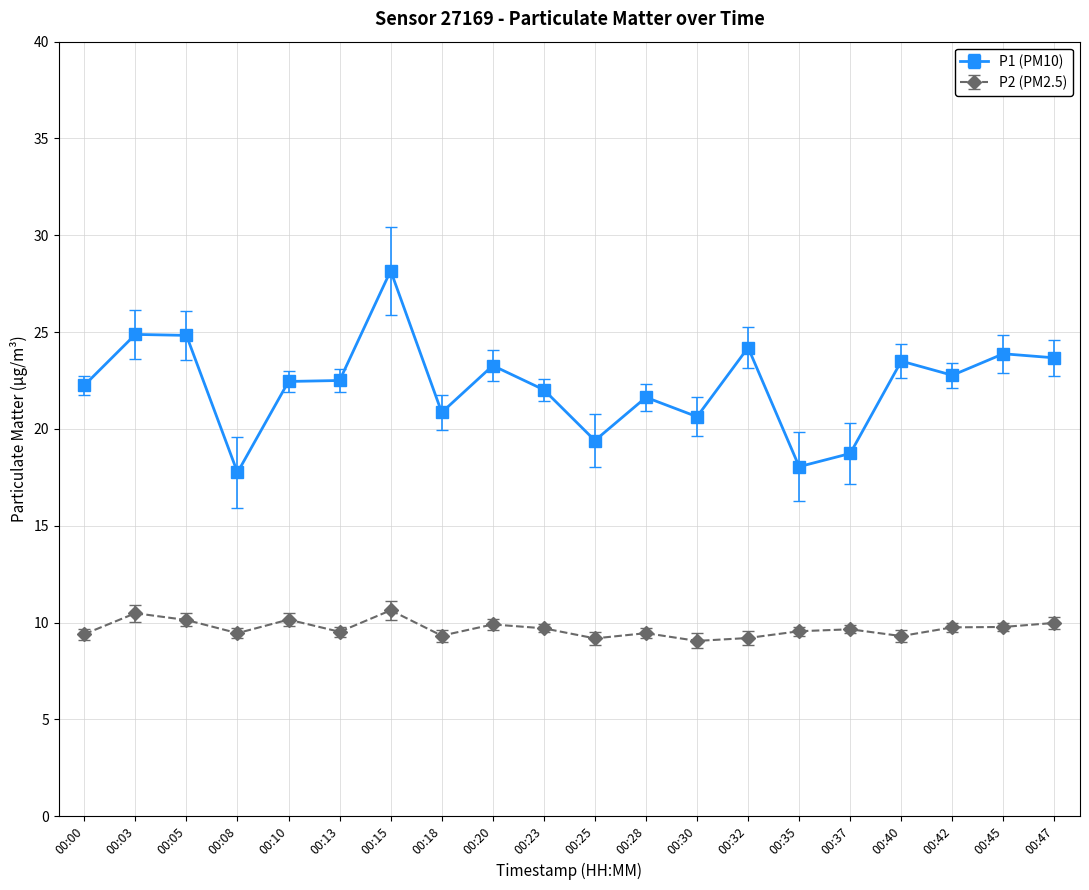

The P2 (PM2.5) series shows 15.6 at 00:13. True or false?

False